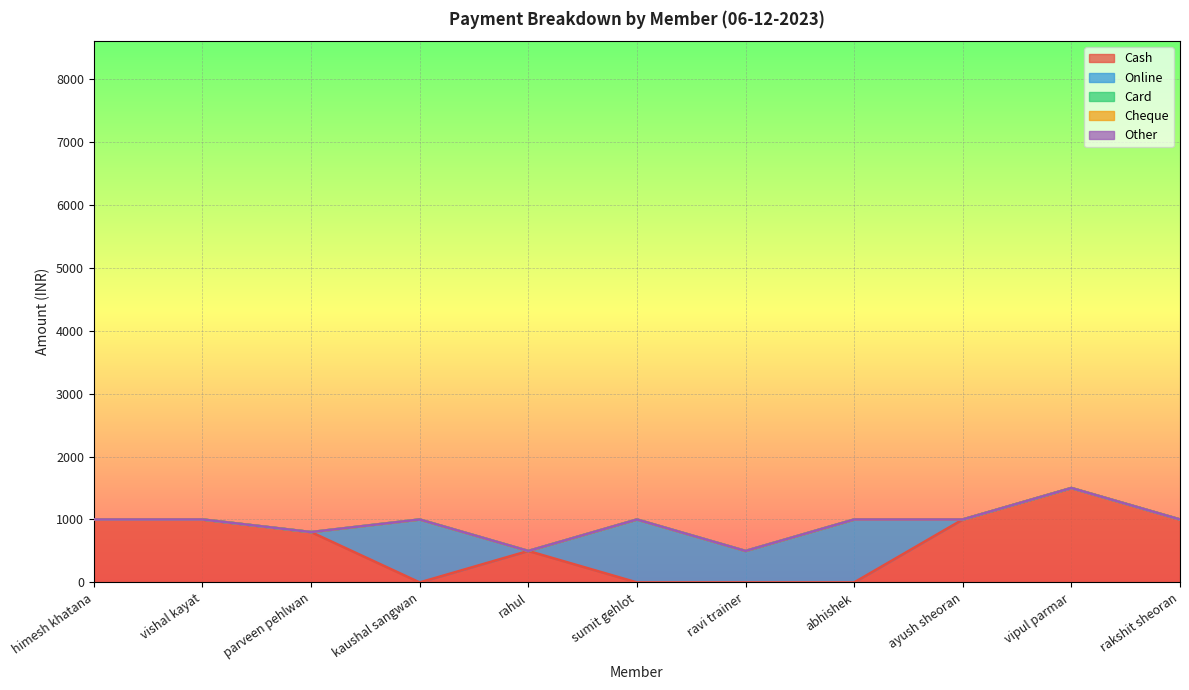

What is the total value across all series at sumit gehlot?

1000